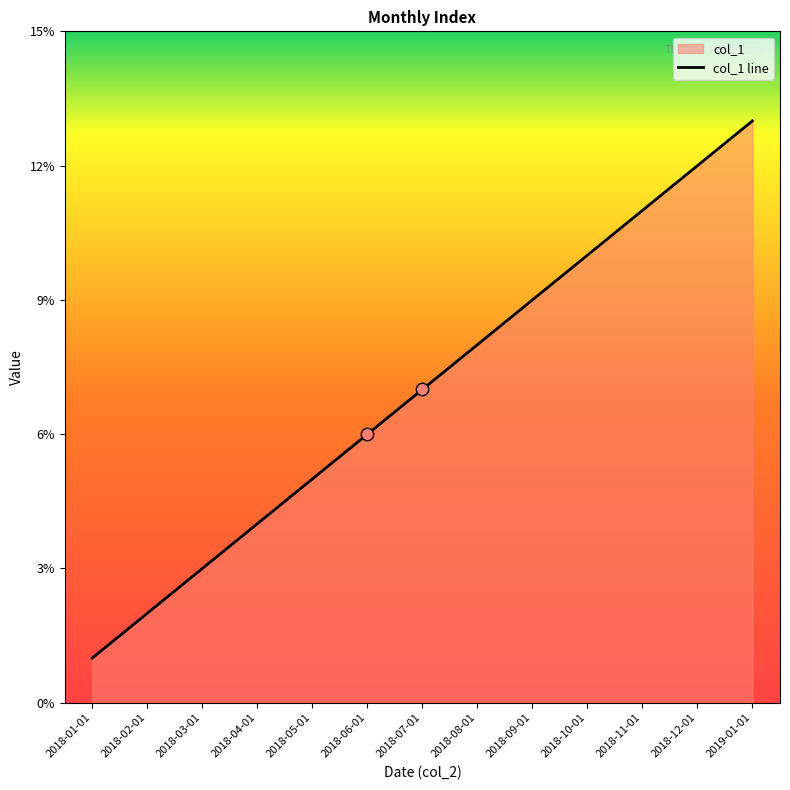

Between 2019-01-01 and 2018-01-01, which is larger?

2019-01-01